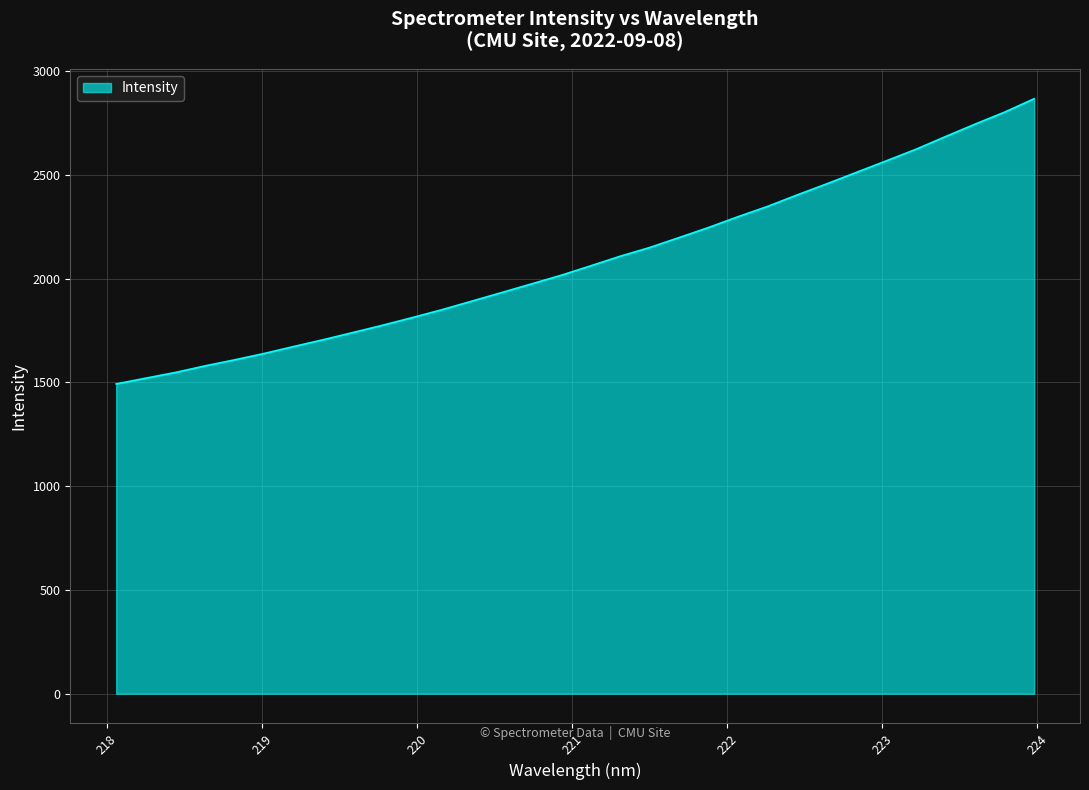

What is the minimum value shown in the chart?

1492.8